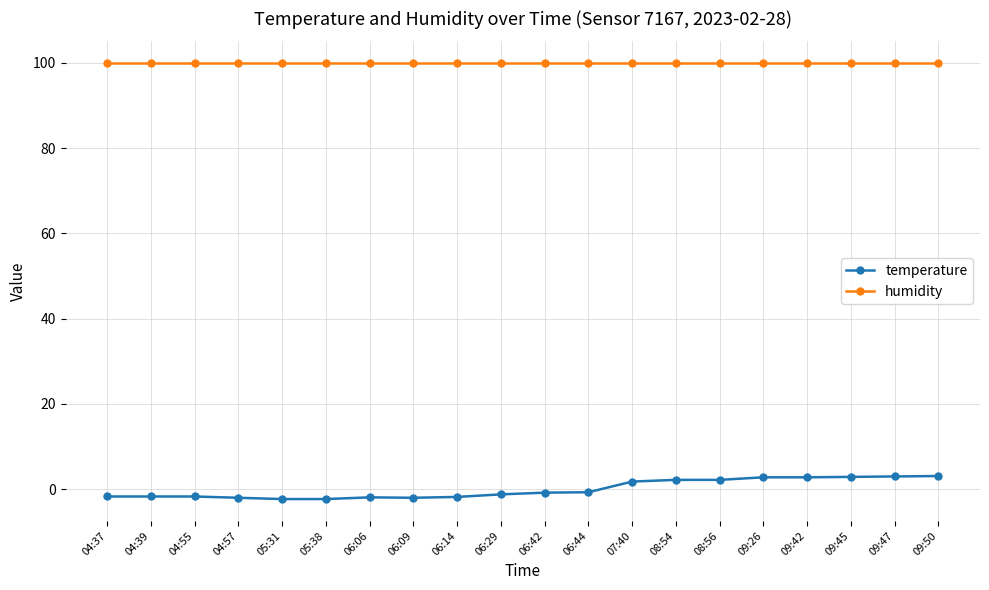

Is the value of temperature at 05:31 greater than the value of humidity at 09:47?

No